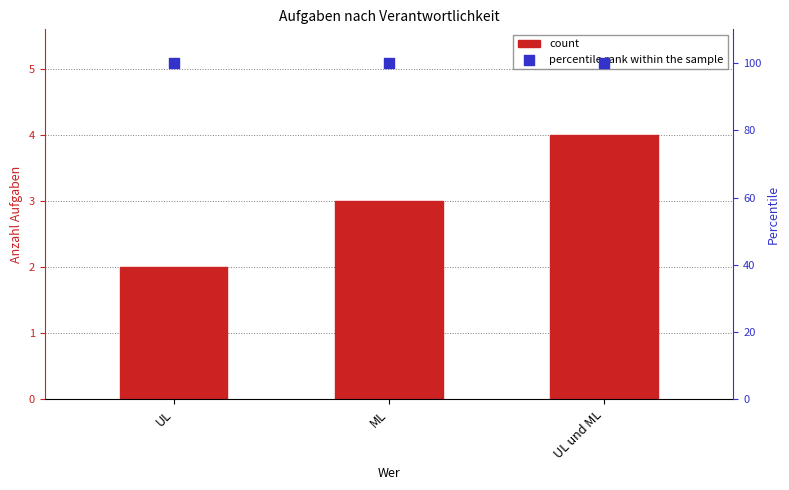

Which series reaches the maximum Y coordinate?

percentile rank within the sample